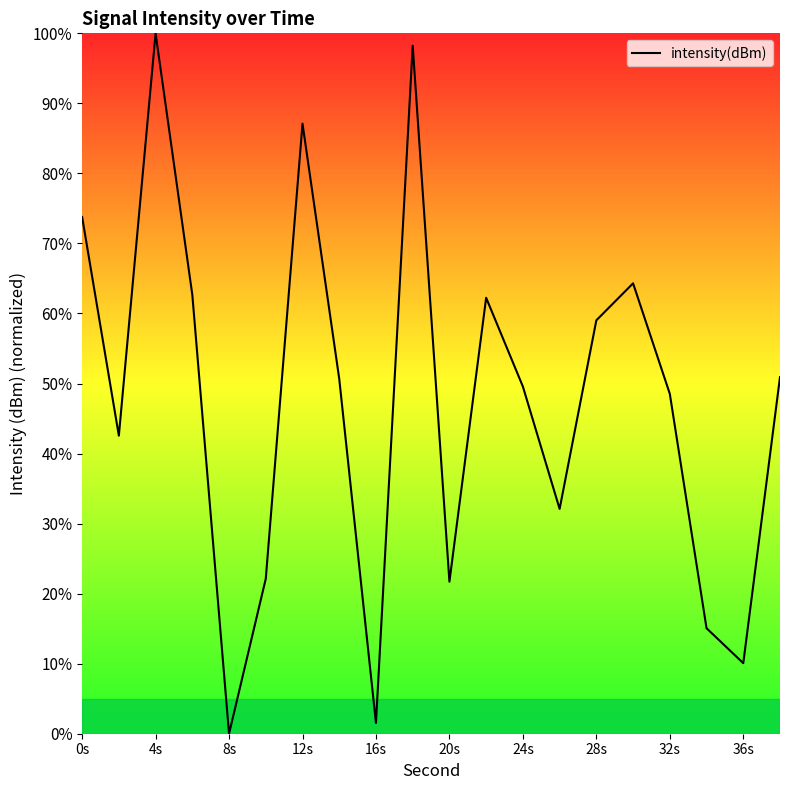

What is the maximum value shown in the chart?

100.0